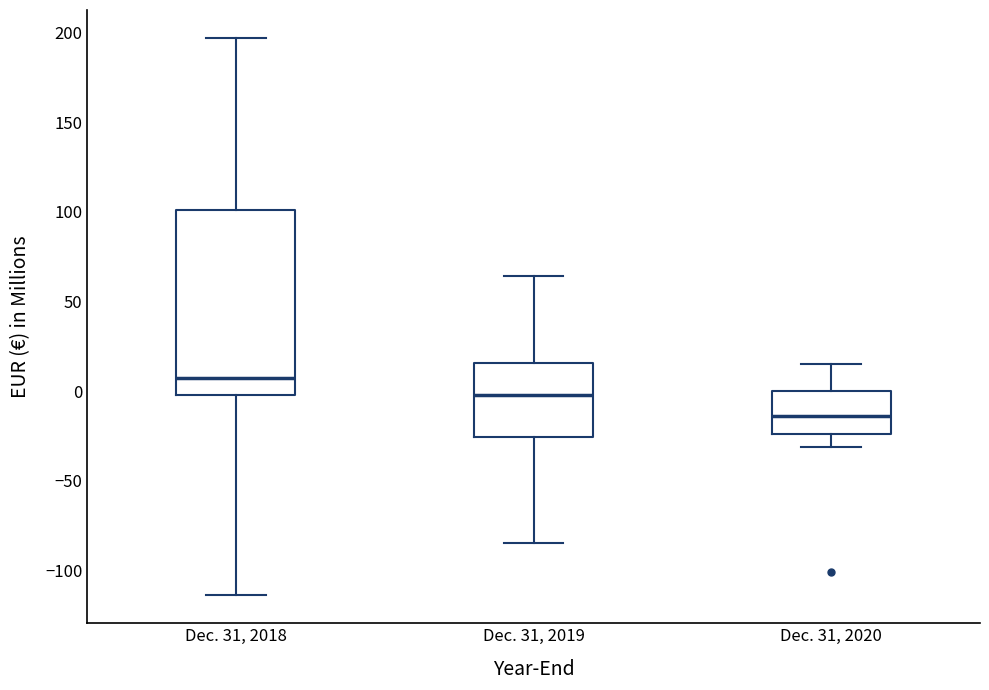

Comparing the boxes themselves (not the whiskers), which one is the tallest?

Dec. 31, 2018